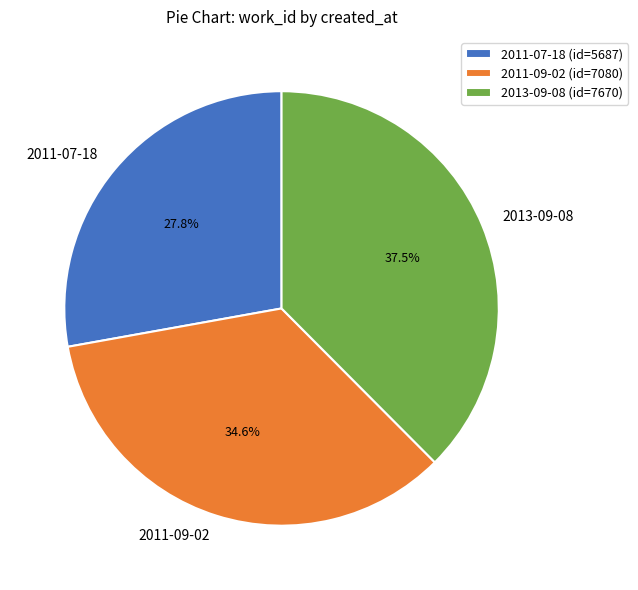

The 2011-09-02 slice represents 48% of the pie. True or false?

False